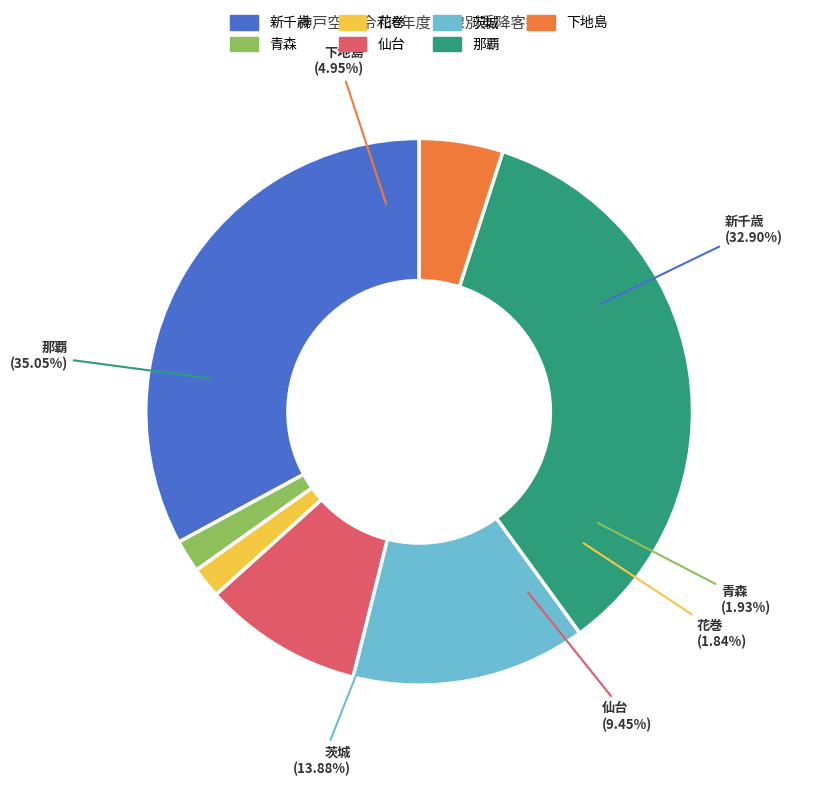

How many slices are in this pie chart?

7